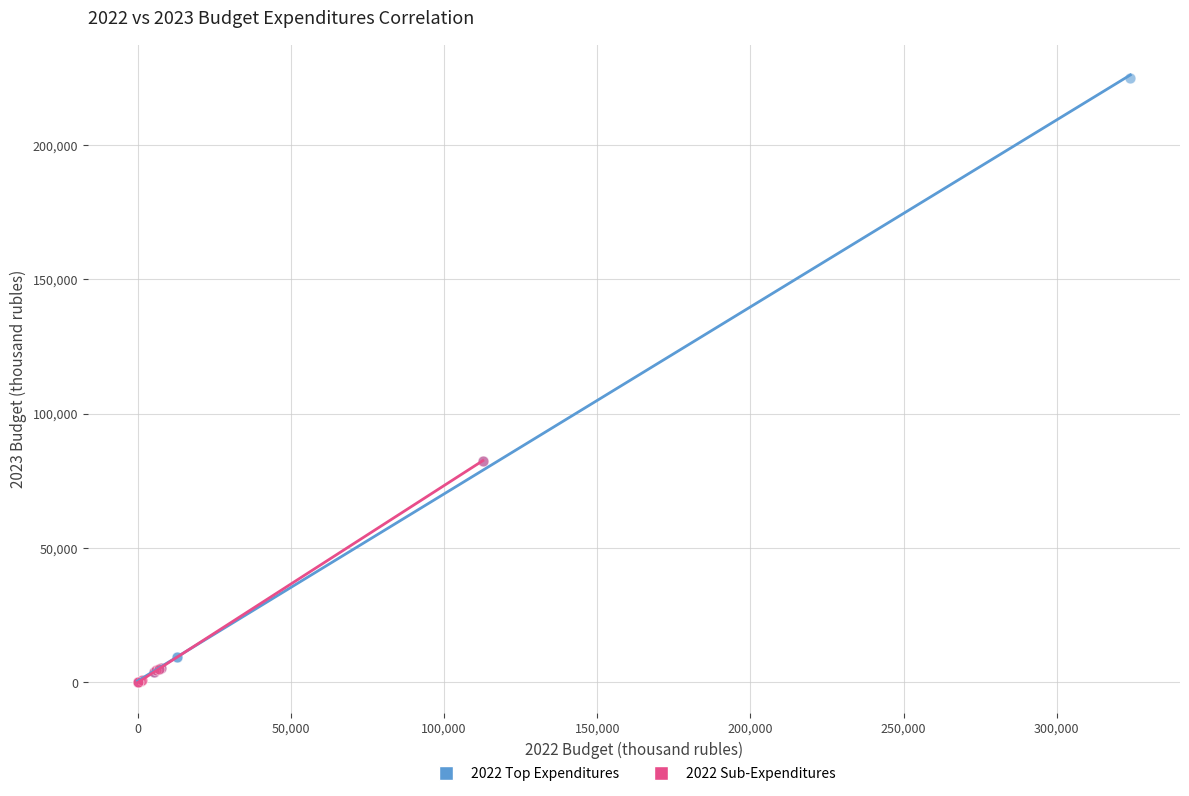

Which series reaches the maximum Y coordinate?

2022 Top Expenditures